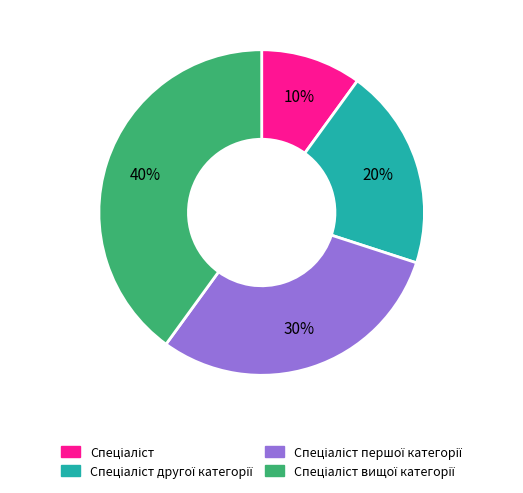

Does any single category account for the majority?

No